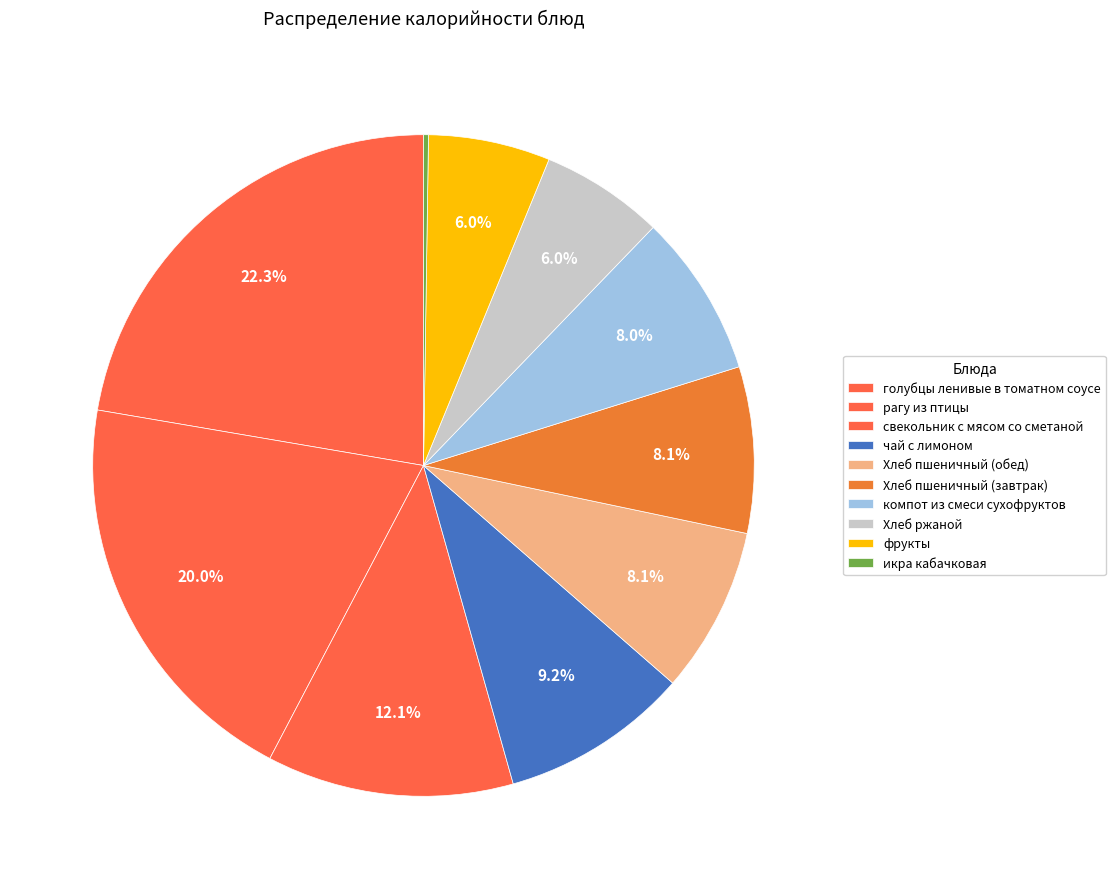

What is the ratio of the value at Хлеб пшеничный (завтрак) to the value at Хлеб пшеничный (обед)?

1.0